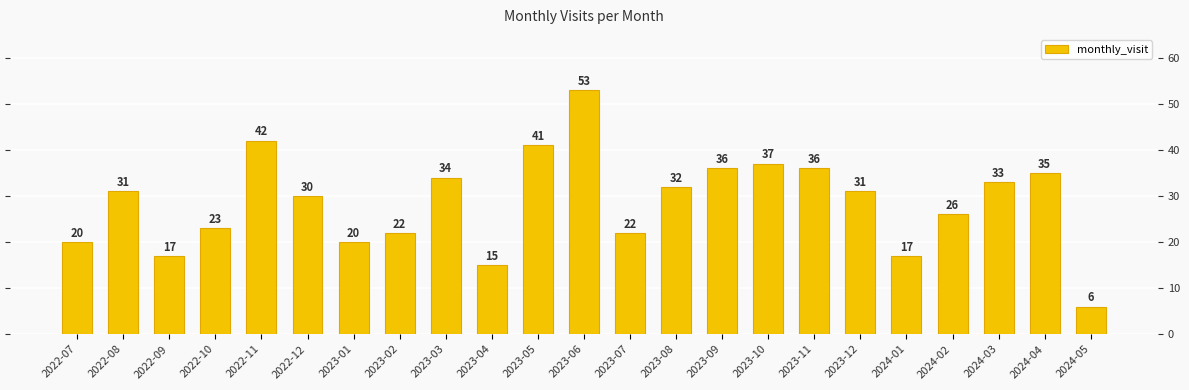

Read the value at 2023-09, to the nearest 10.

40